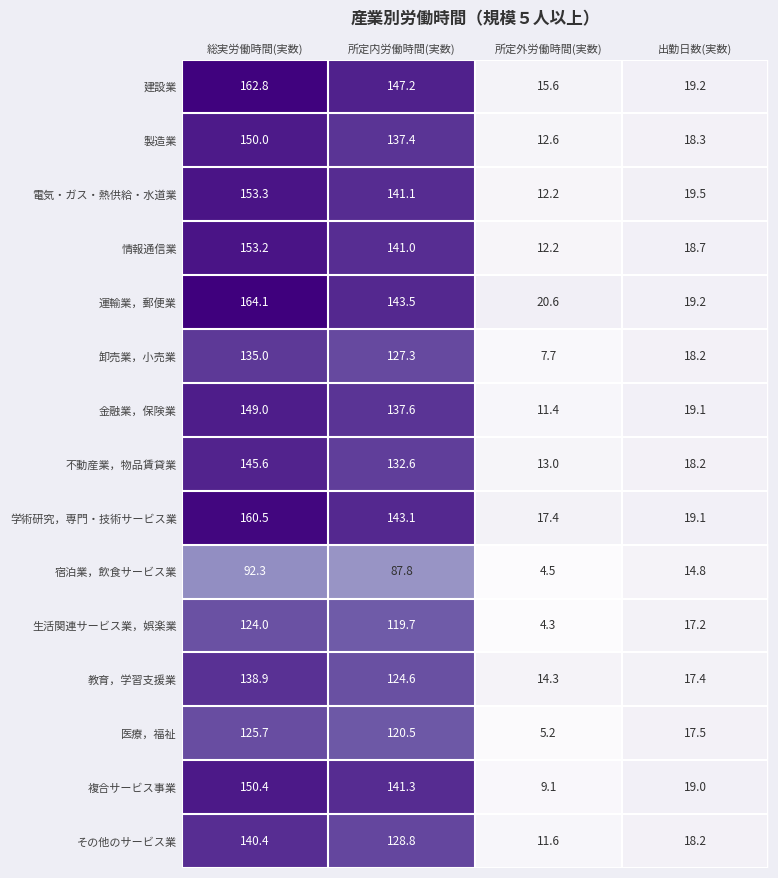

Which category has the highest value across all series?

総実労働時間(実数)